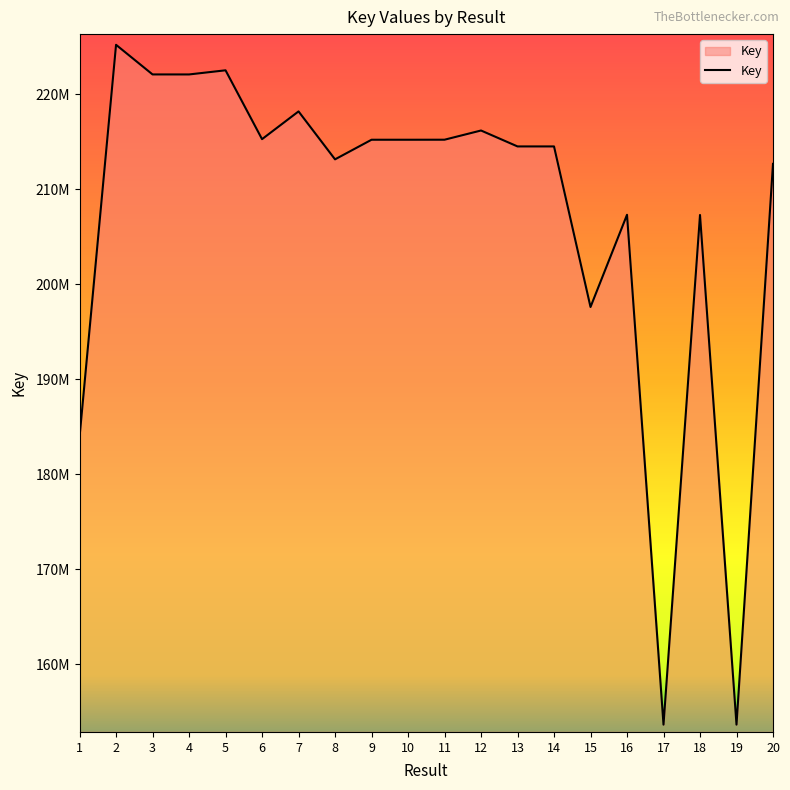

Does the chart display data point markers on the line(s)?

No